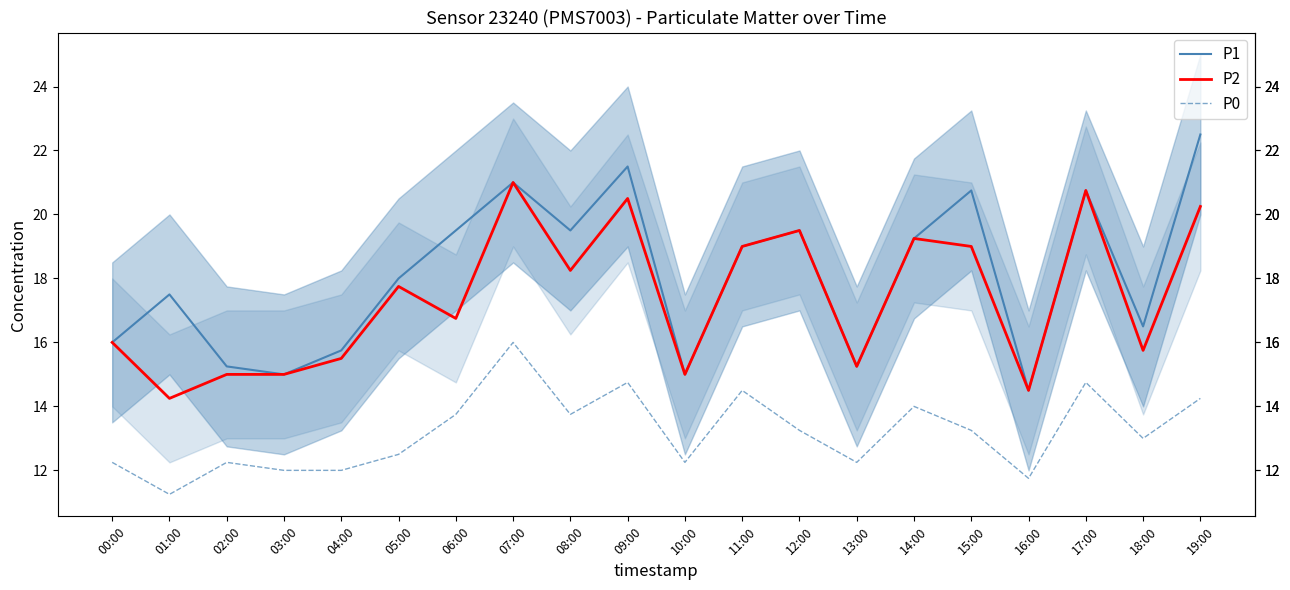

Between 01:00 and 19:00, which is larger?

19:00